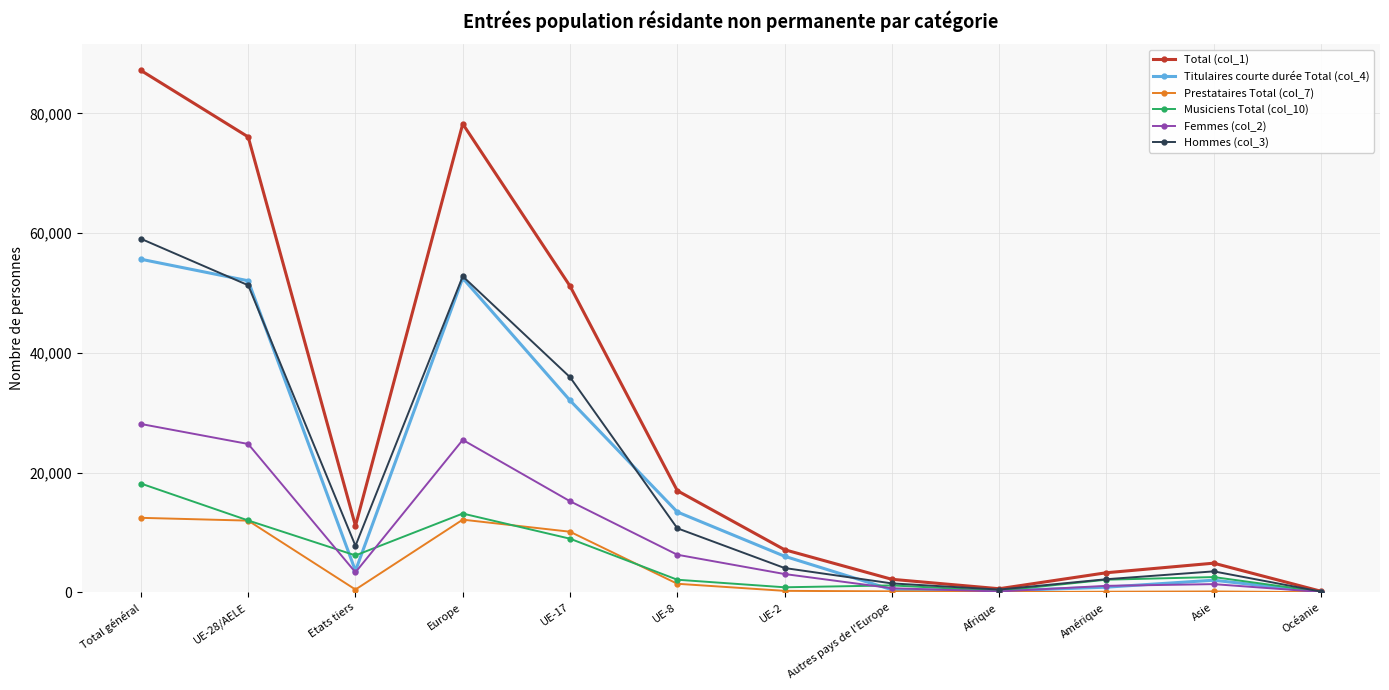

What is the label of the 10th point from the right?

Etats tiers